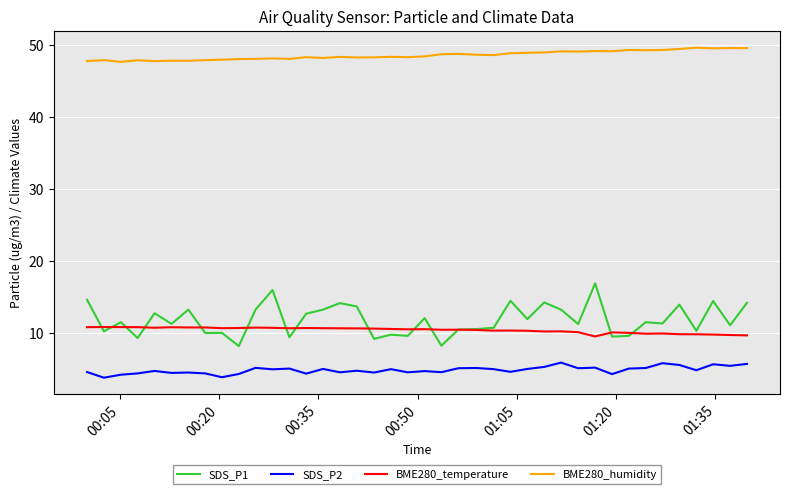

Rank the series by their maximum value, from highest to lowest.

BME280_humidity, SDS_P1, BME280_temperature, SDS_P2